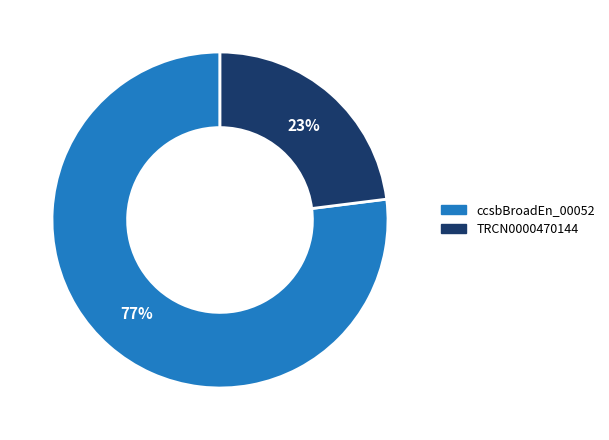

Count the number of slices in the pie.

2